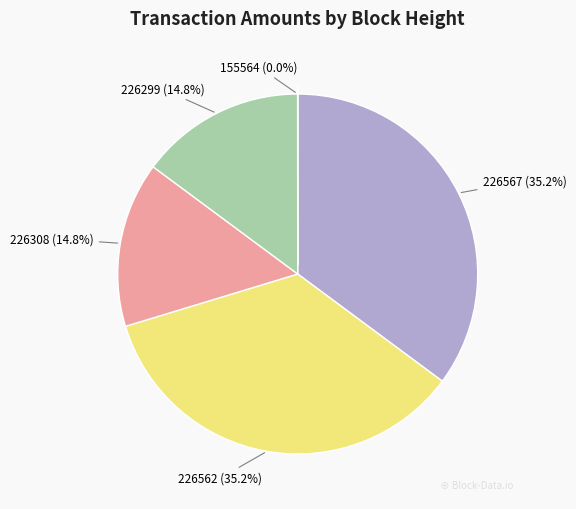

Approximately how many times larger is the value at 226562 compared to 226299?

2.4